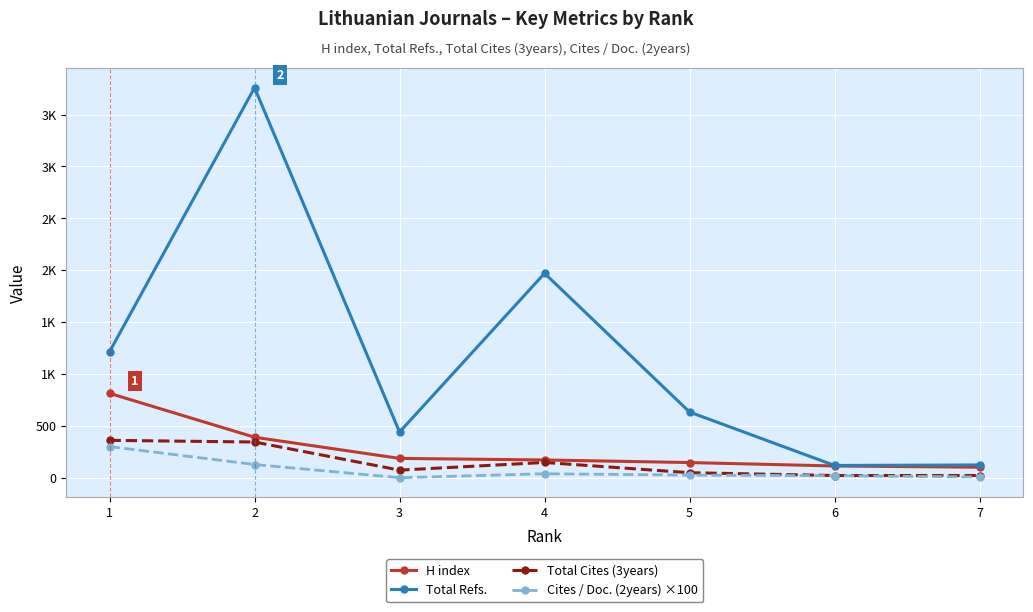

At which label does H index reach its minimum?

7